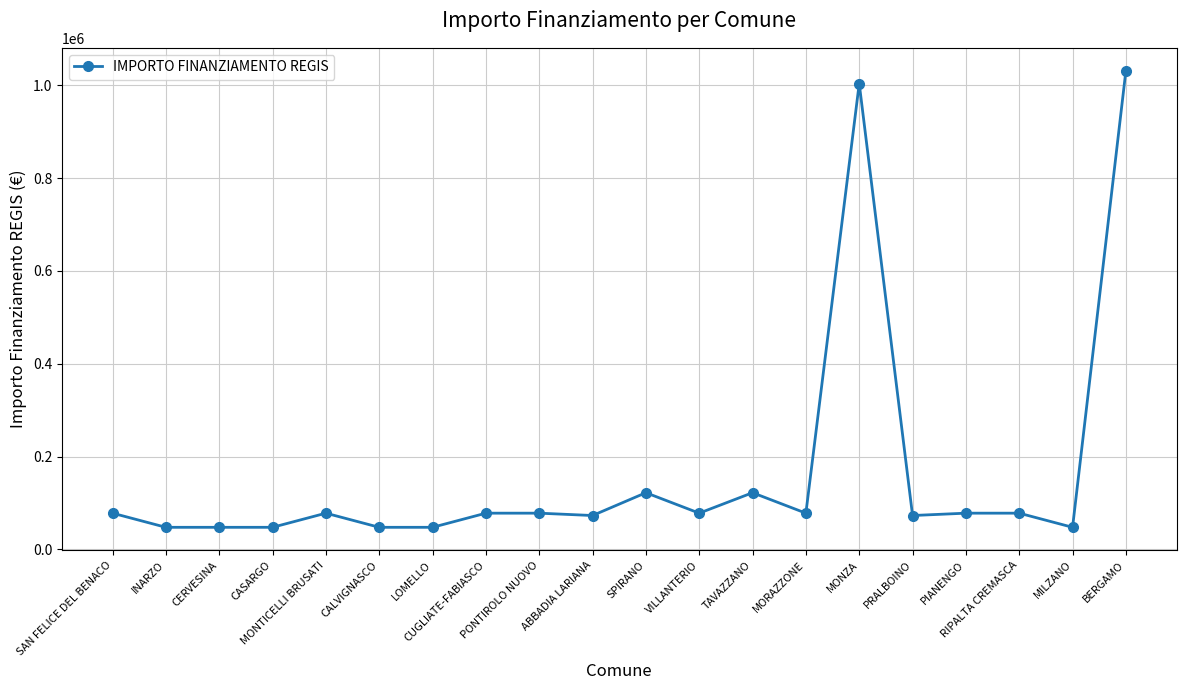

The chart shows a value of 47427 at LOMELLO. True or false?

True